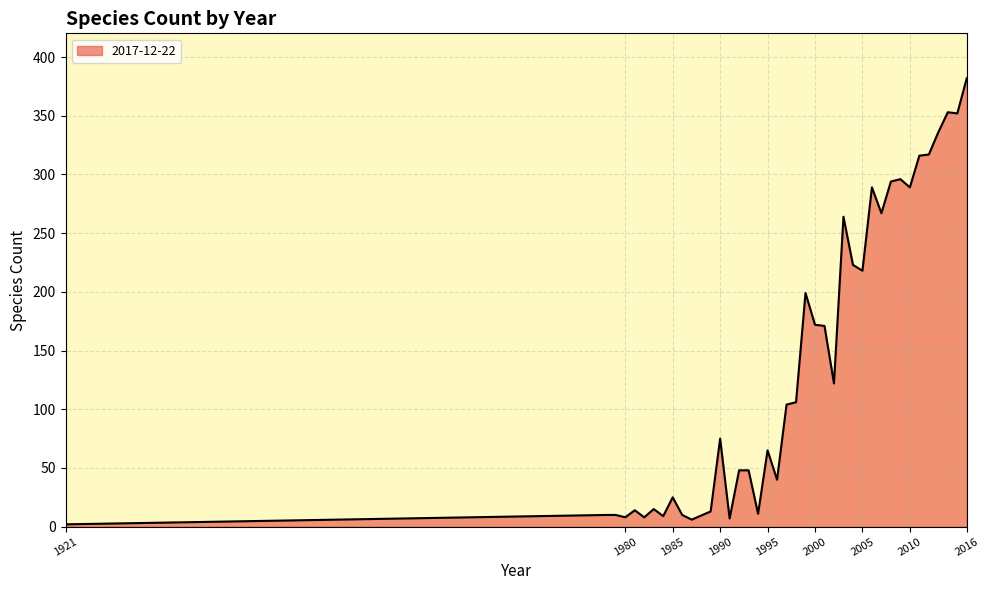

What is the maximum value shown in the chart?

382